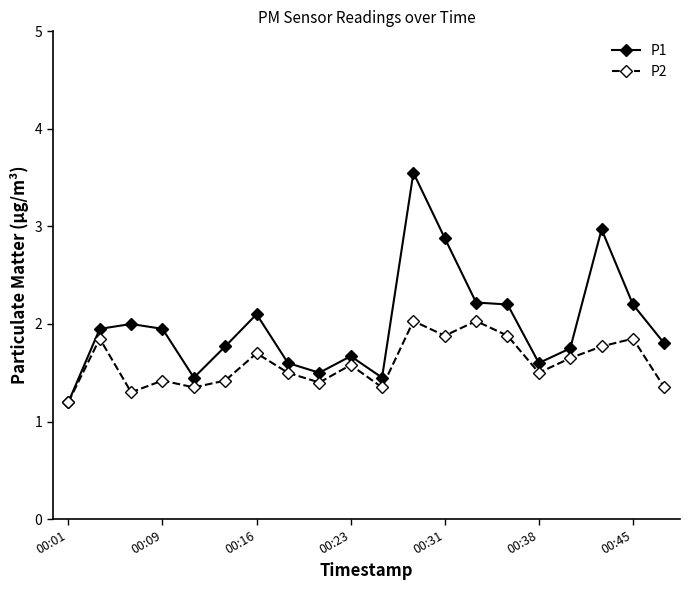

At how many categories does at least one series exceed 3?

1